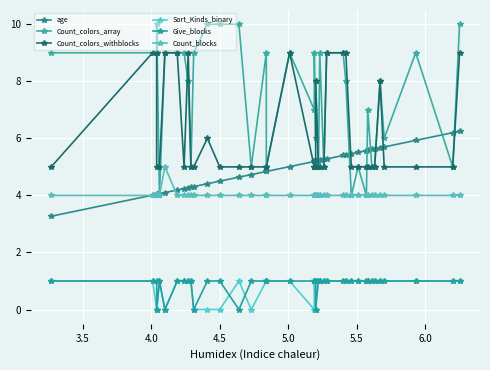

True or false: Give_blocks and age intersect in this chart.

False